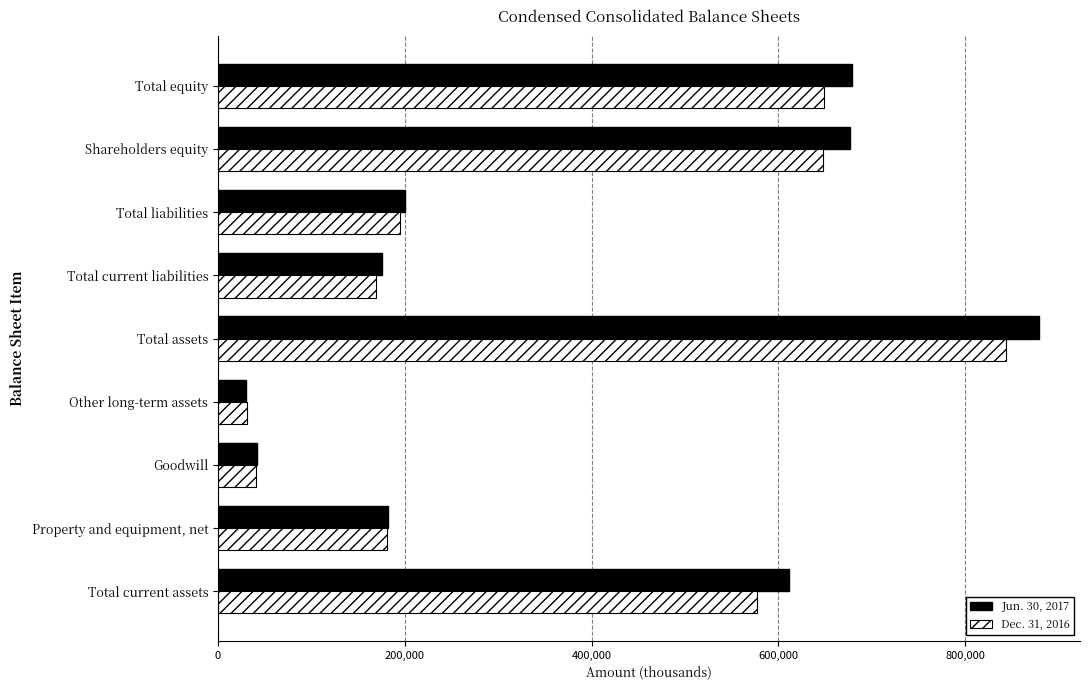

Rank the series at Shareholders equity from highest to lowest value.

Jun. 30, 2017, Dec. 31, 2016